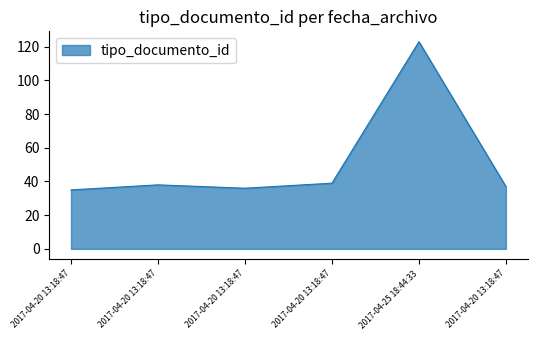

List the labels in order of value, smallest first.

2017-04-20 13:18:47, 2017-04-20 13:18:47, 2017-04-20 13:18:47, 2017-04-20 13:18:47, 2017-04-20 13:18:47, 2017-04-25 18:44:33